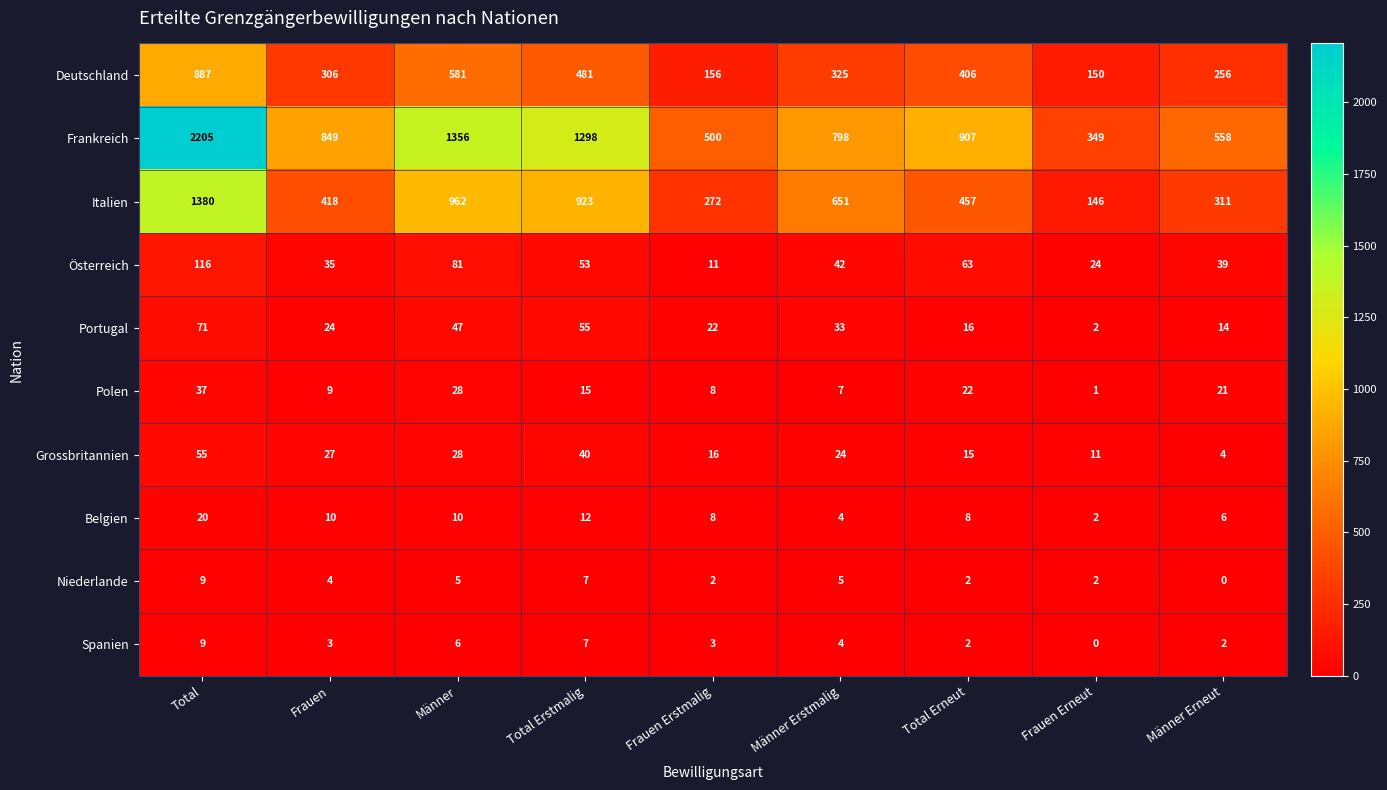

At which label does Niederlande first exceed 4?

Total